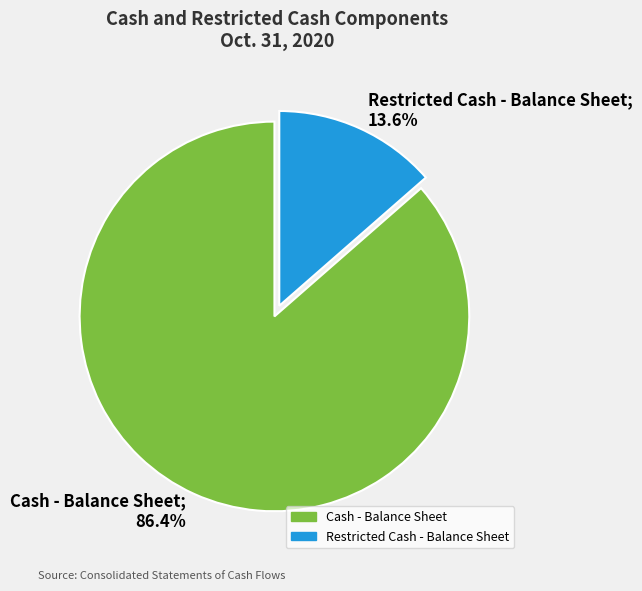

What portion of the pie excludes Restricted Cash - Balance Sheet?

86.4%